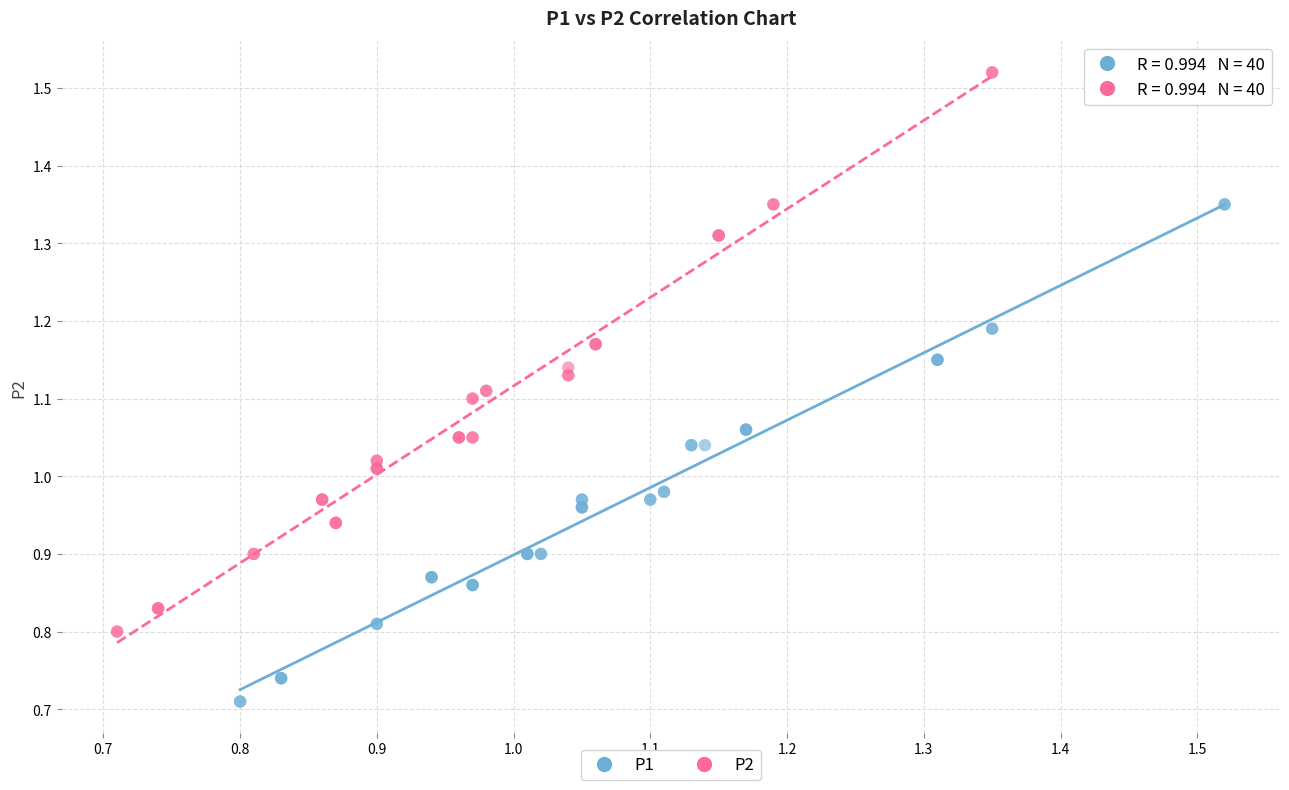

Which series has the largest Y range (max minus min)?

P2